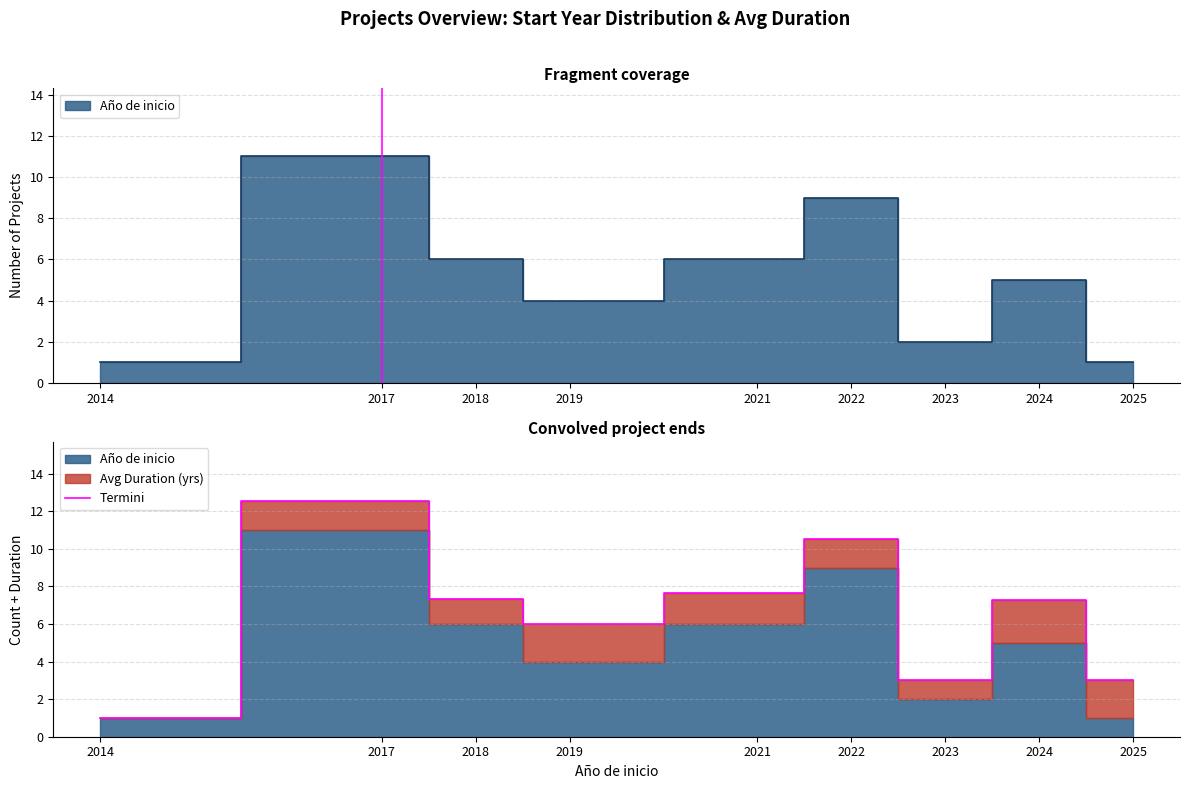

Reading left to right, what are all the values shown in this chart?

1.0	12.5	7.3	6.0	7.7	10.5	3.0	7.2	3.0